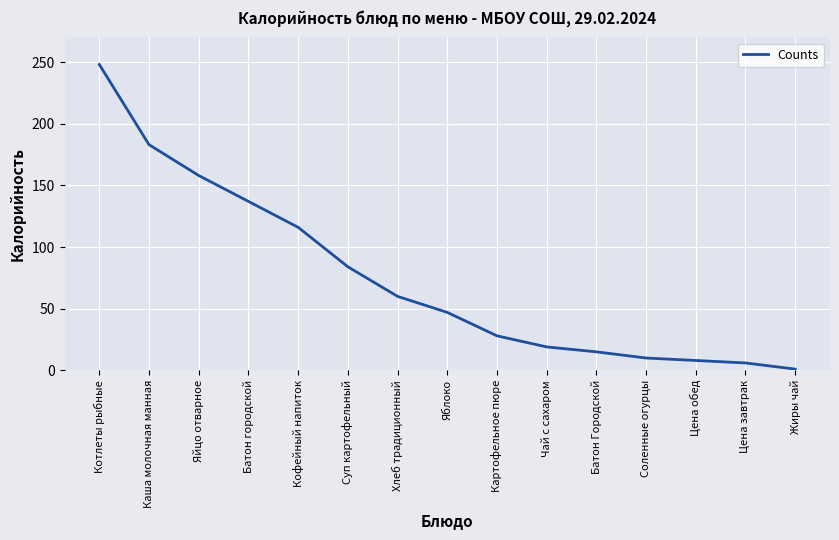

Reading right to left, extract all data points from this chart.

1	6	8	10	15	19	28	47	60	84	116	137	158	183	248